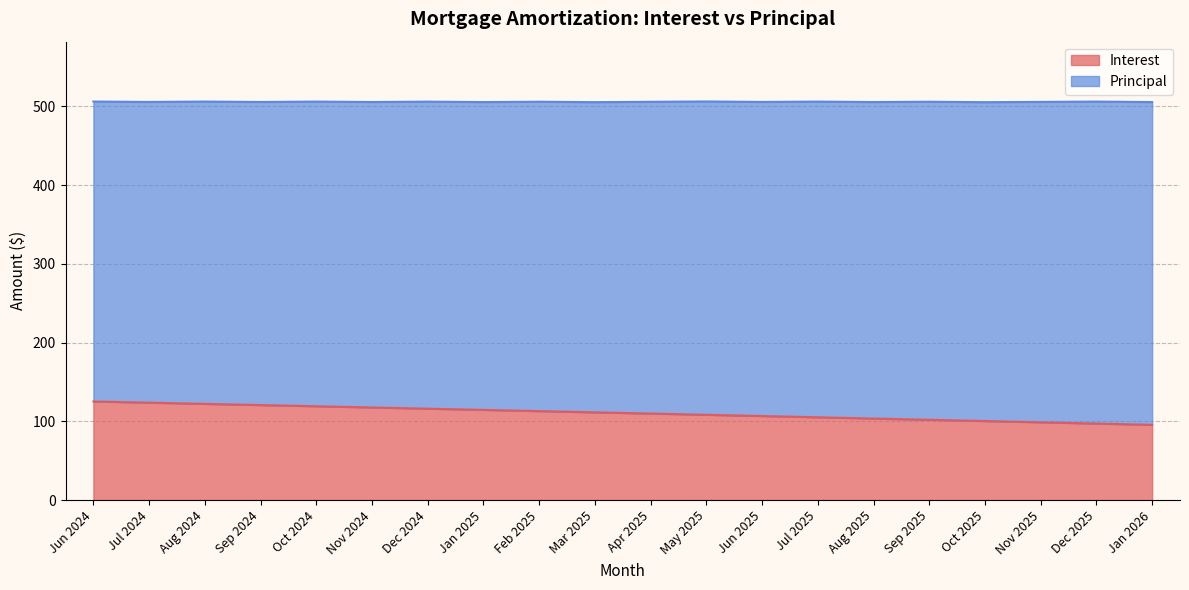

What position from the left is Jun 2025?

13